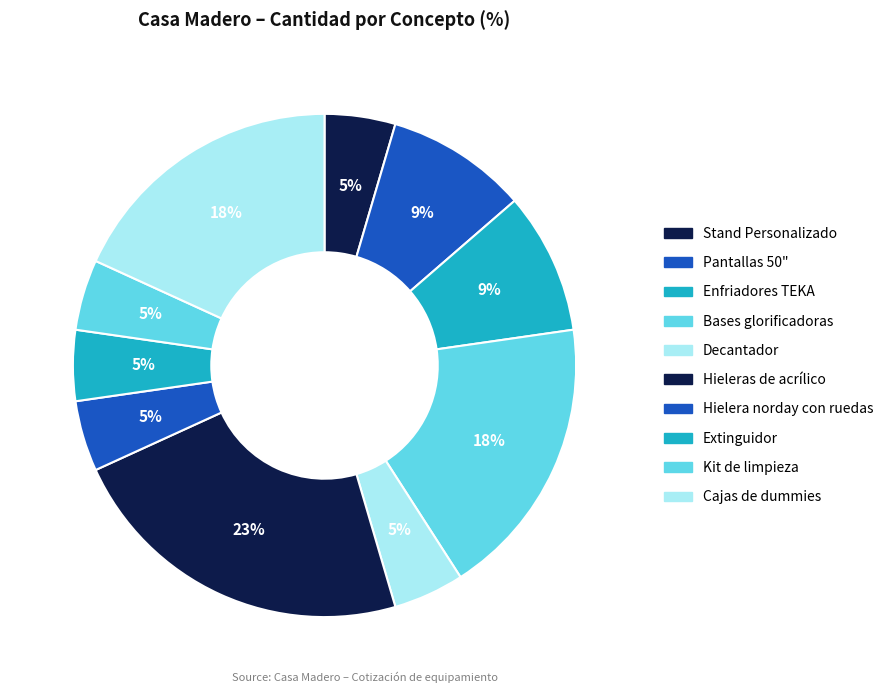

Count the number of slices in the pie.

10